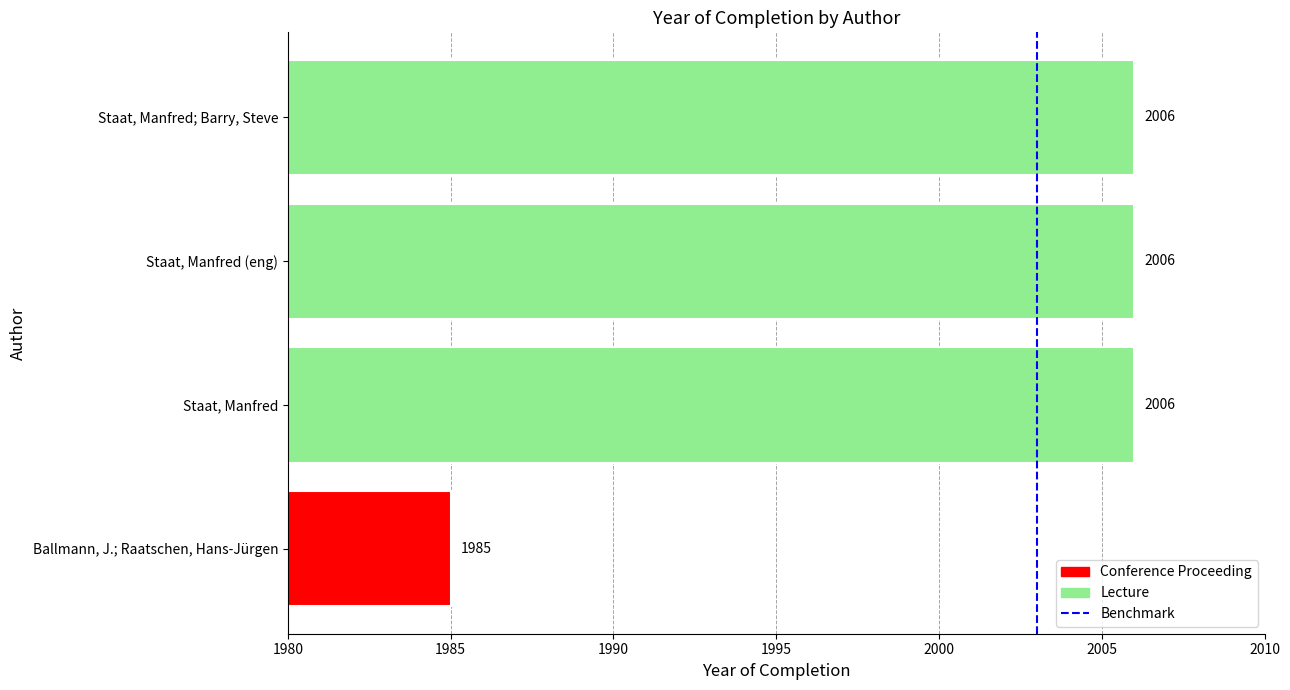

Which has a higher value, Ballmann, J.; Raatschen, Hans-Jürgen or Staat, Manfred?

Staat, Manfred